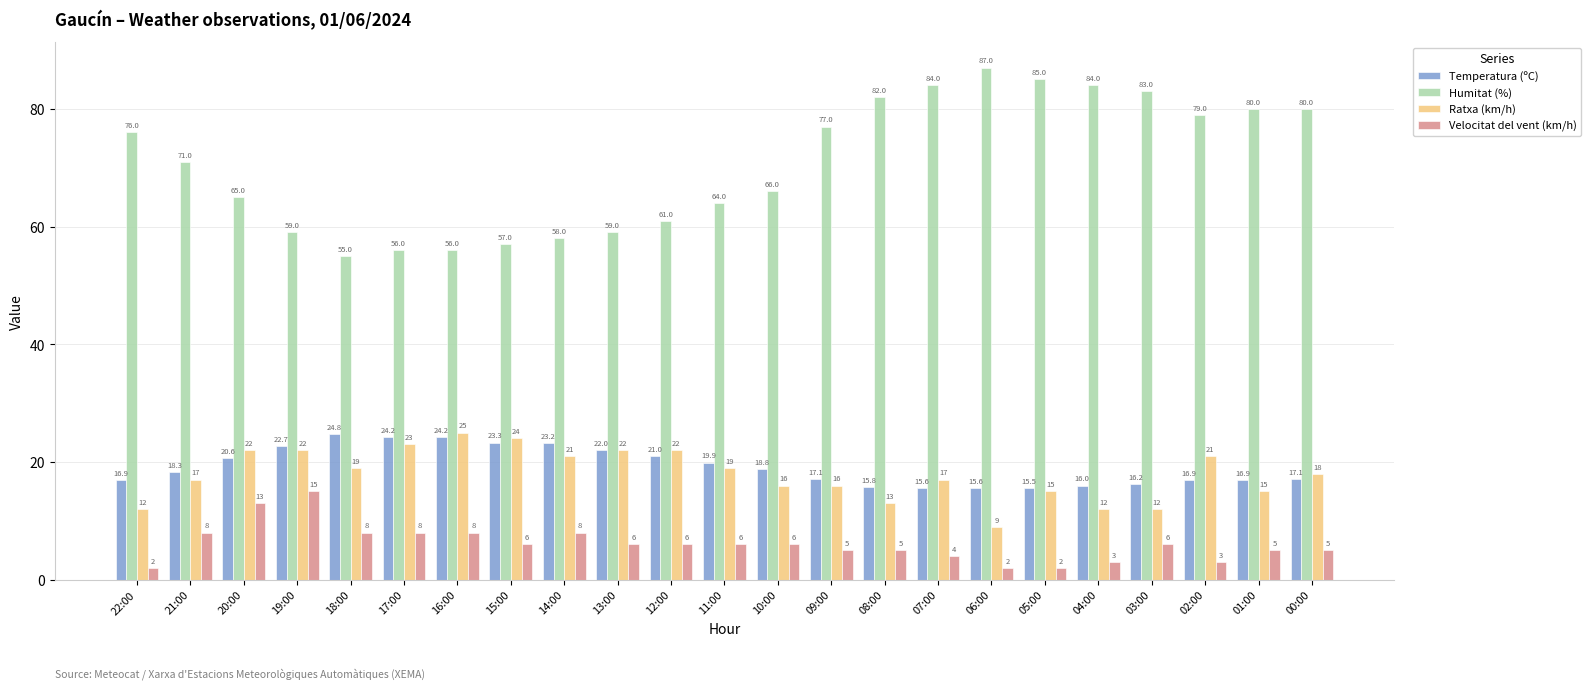

At which label does Ratxa (km/h) reach its peak?

16:00